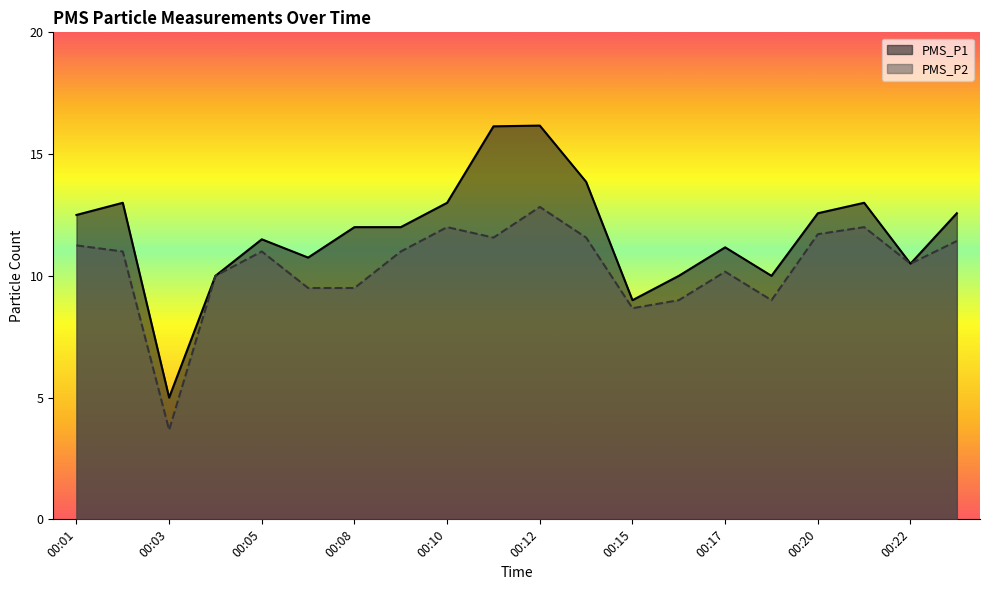

What is the greatest value displayed?

16.2